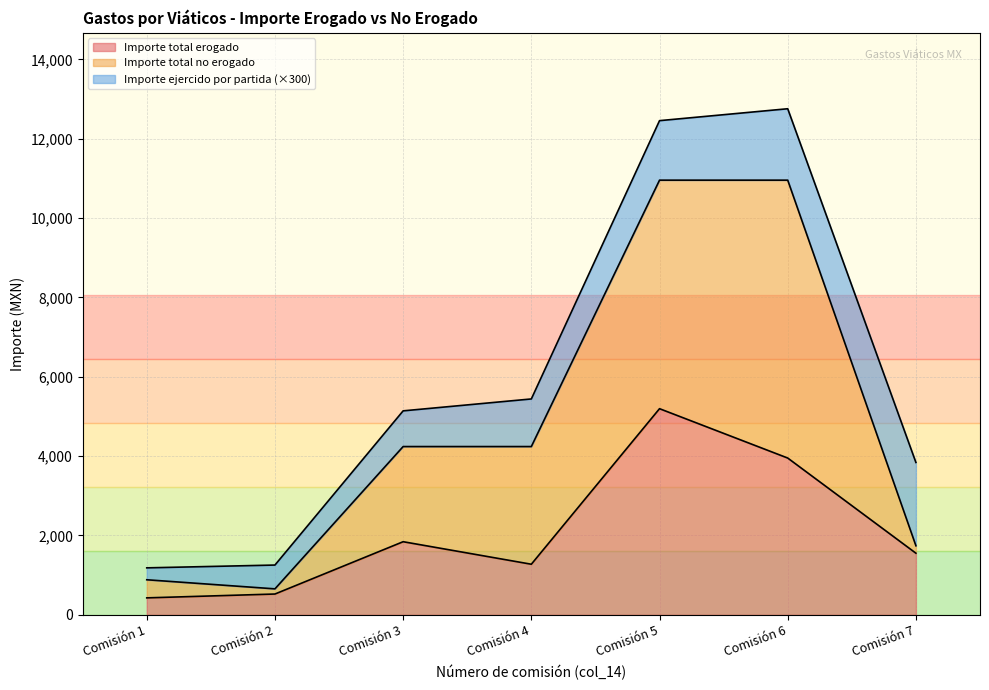

Which series has the widest spread of values?

Importe total no erogado